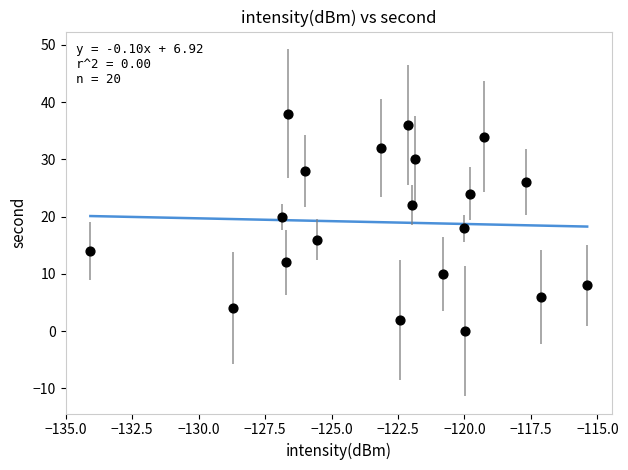

What is the range of Y values (max minus min)?

38